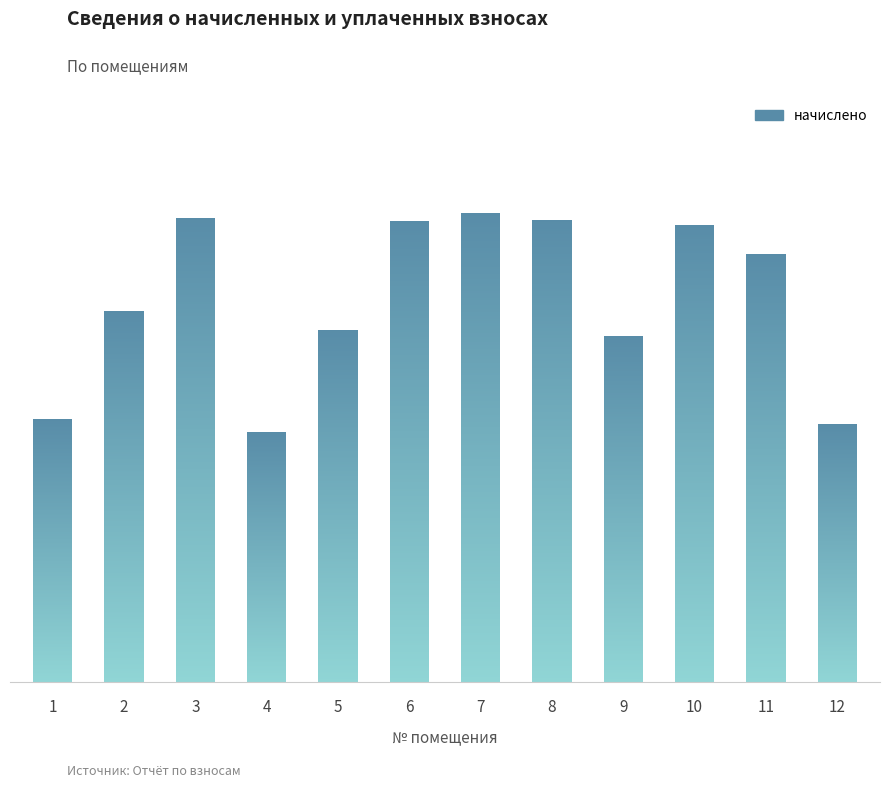

What is the sum of all values?

9573.2